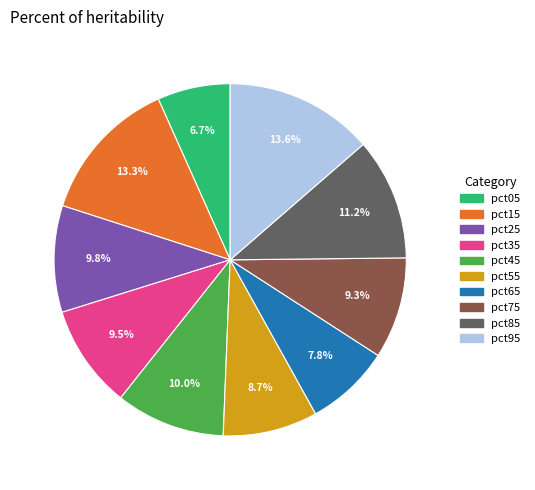

What percentage is the pct55 slice, to the nearest percent?

9%